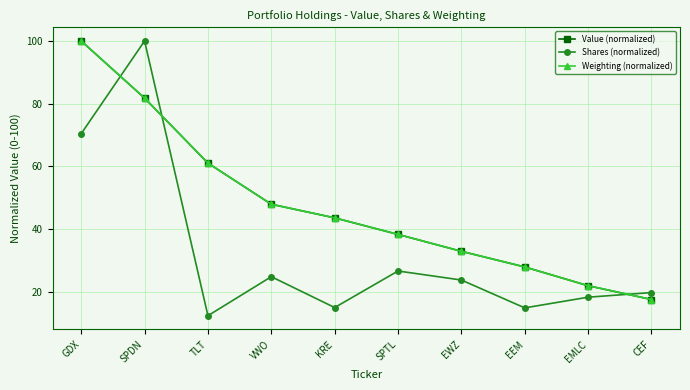

Between VWO and CEF, which series saw the biggest shift?

Value (normalized)